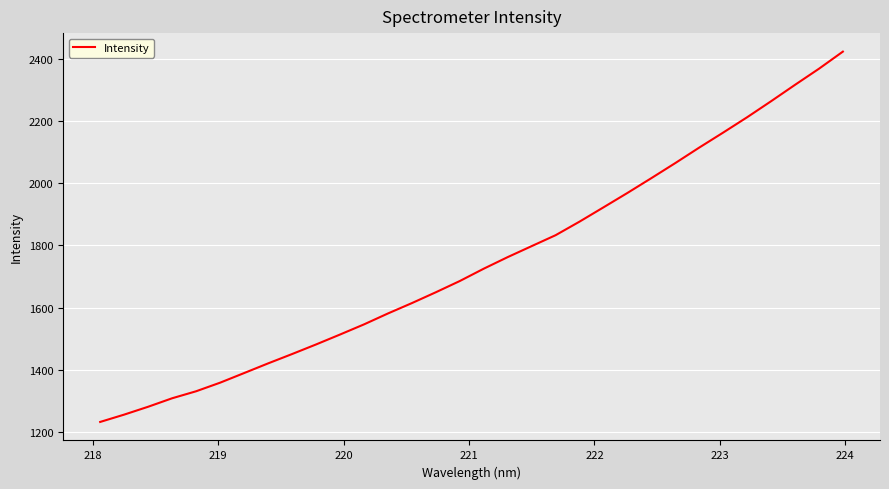

Count the number of values greater than 1725.

16